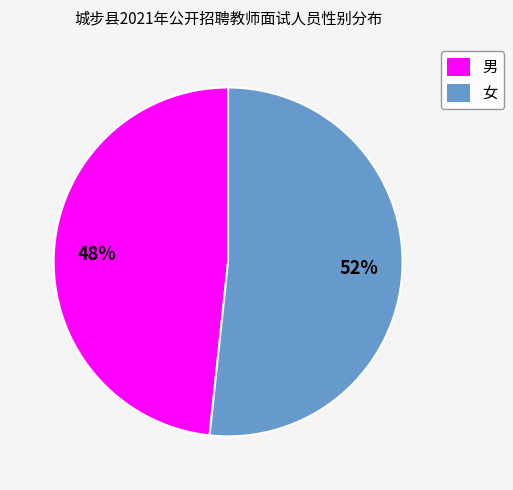

What is the smallest slice in the pie chart?

男